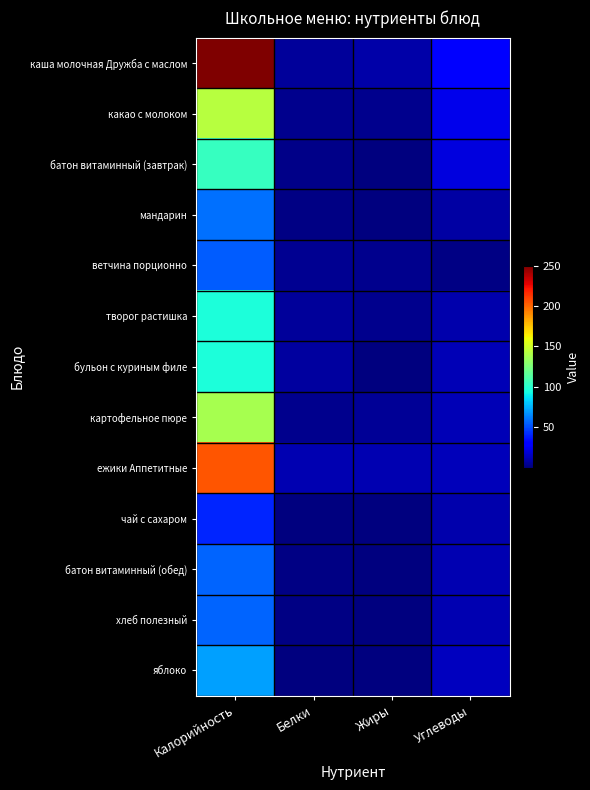

How many categories are shown in the chart?

4